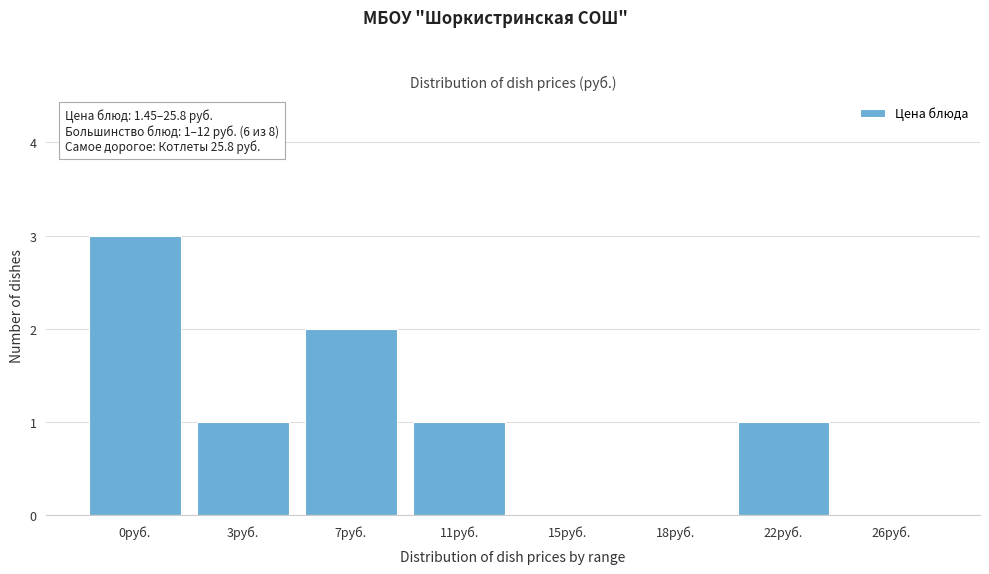

Reading left to right, transcribe all the data shown in this chart.

0руб.=3	3руб.=1	7руб.=2	11руб.=1	15руб.=0	18руб.=0	22руб.=1	26руб.=0